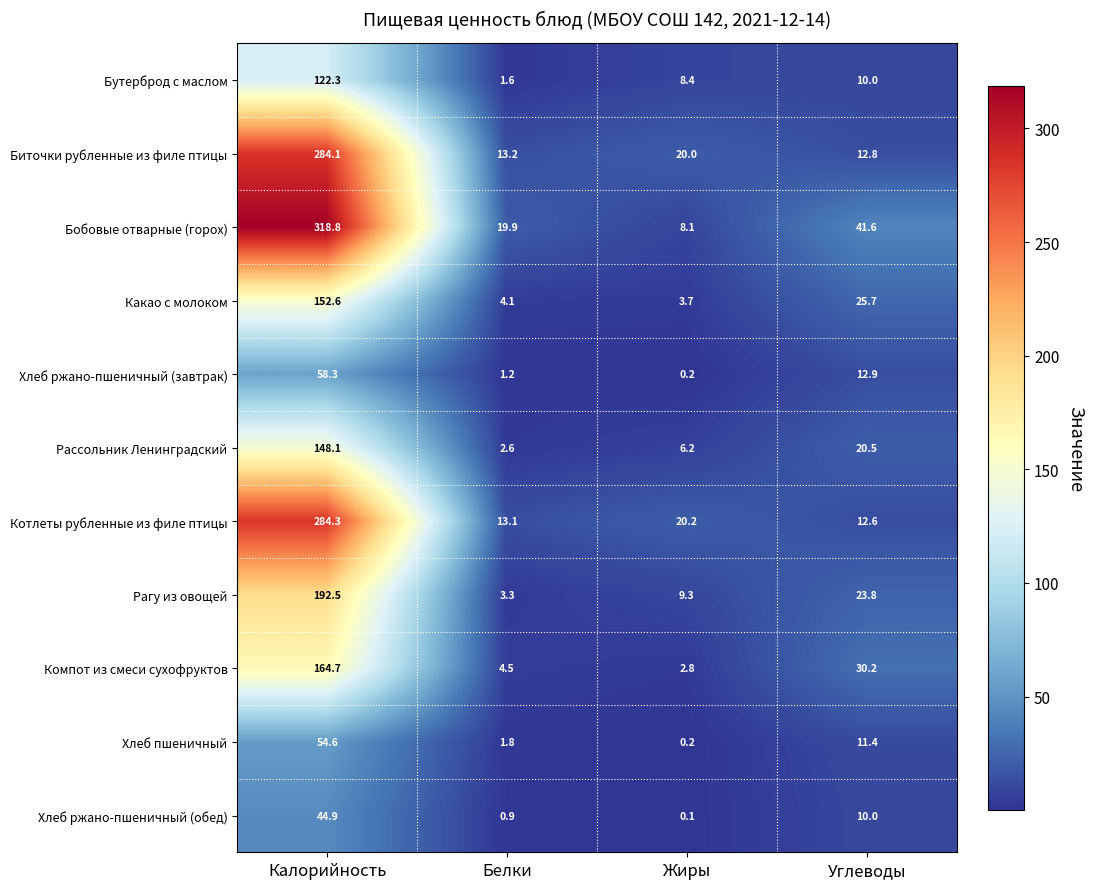

Which category has the highest value across all series?

Калорийность